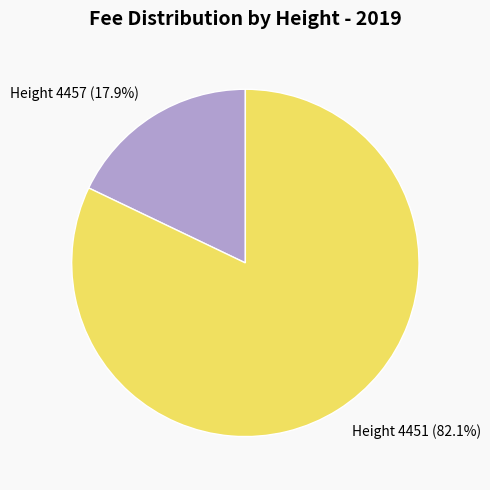

How much of the chart is everything except Height 4457?

82.1%